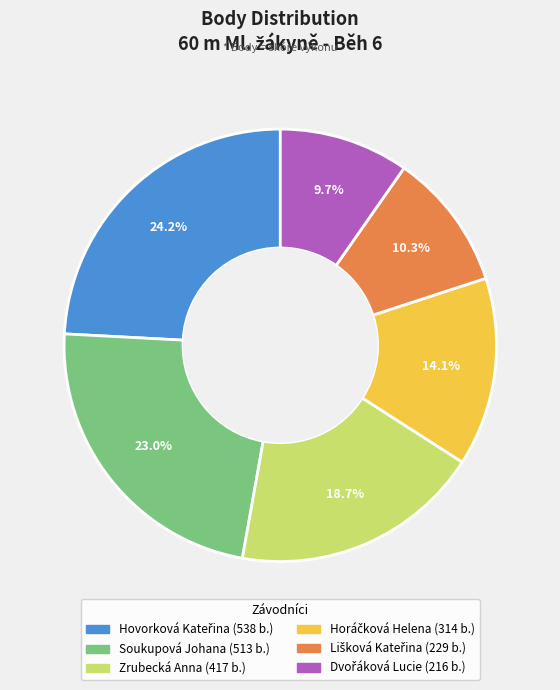

Is Soukupová Johana the majority of the pie?

No